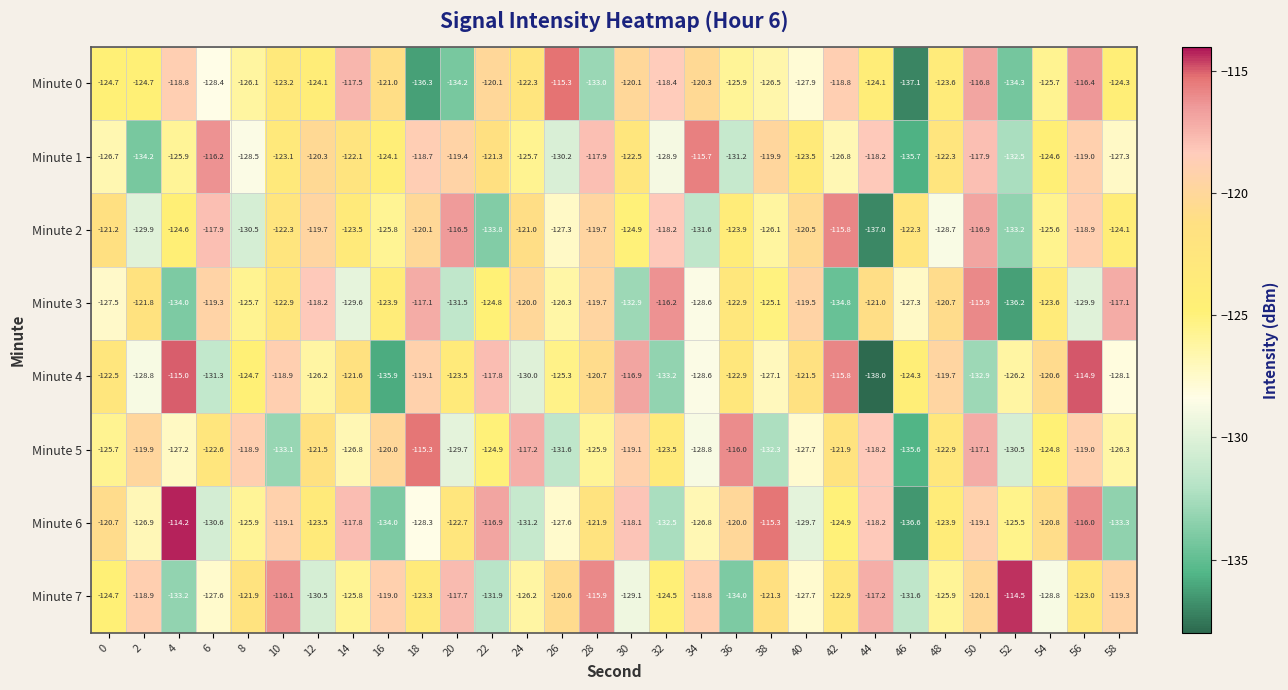

What is the difference between the maximum and second lowest values in the Minute 5 series?

17.8